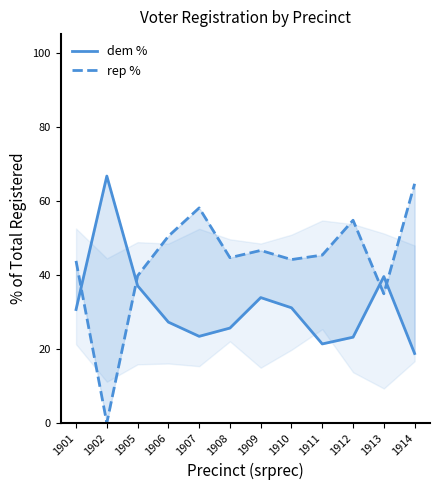

How many lines are shown in the chart?

2